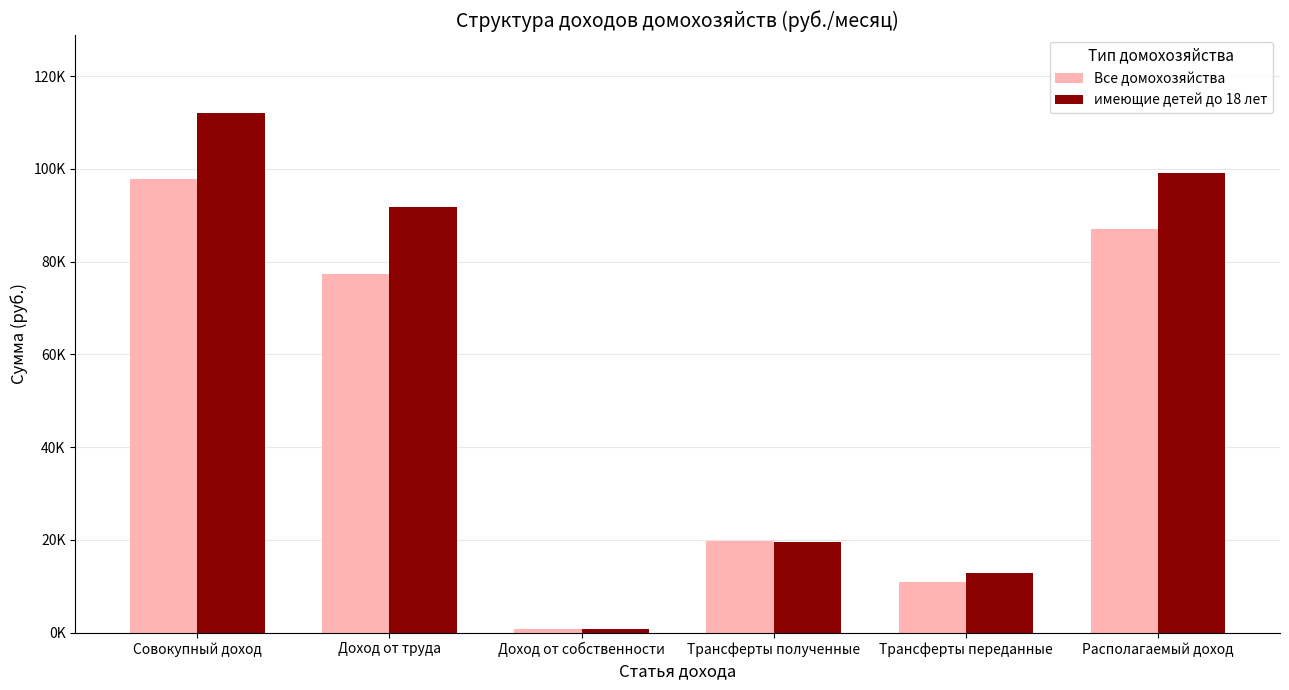

What is the difference between the second highest and minimum values in the Все домохозяйства series?

86154.3